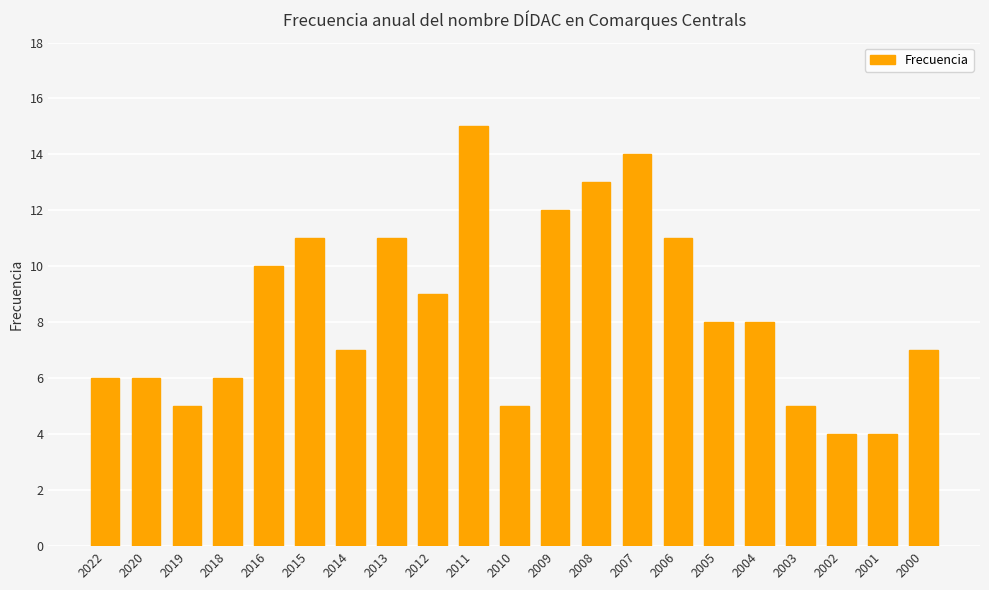

What is the sum of all values?

177